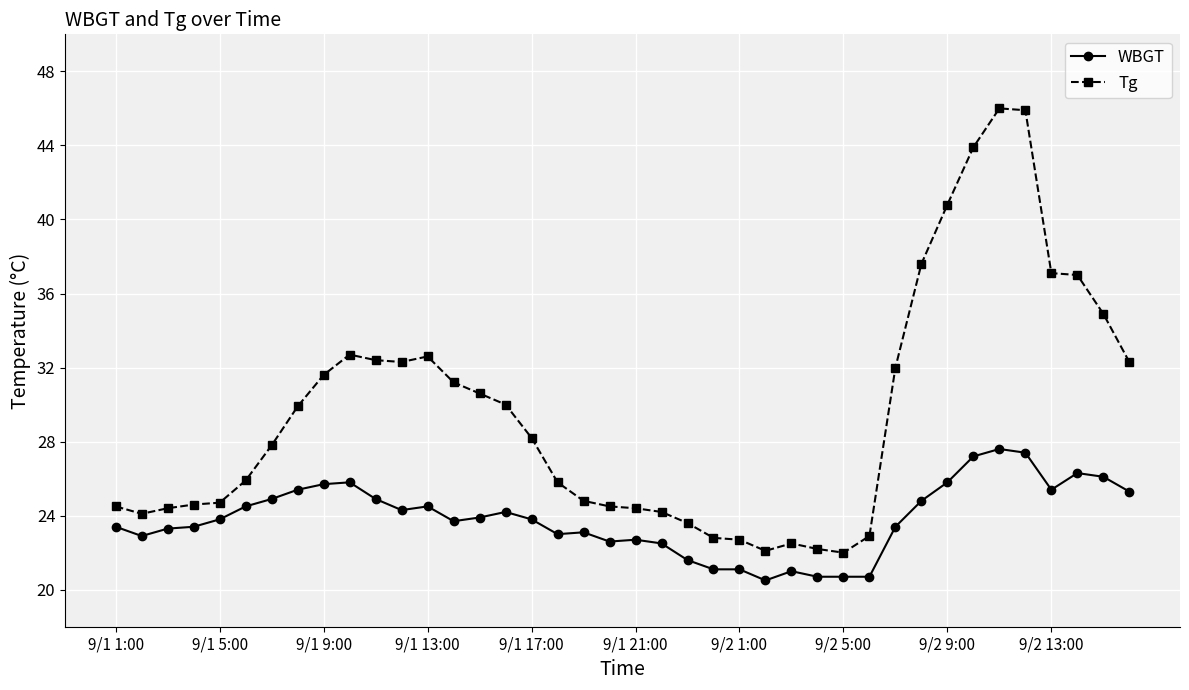

What is the difference between the maximum and minimum values in the WBGT series?

7.1